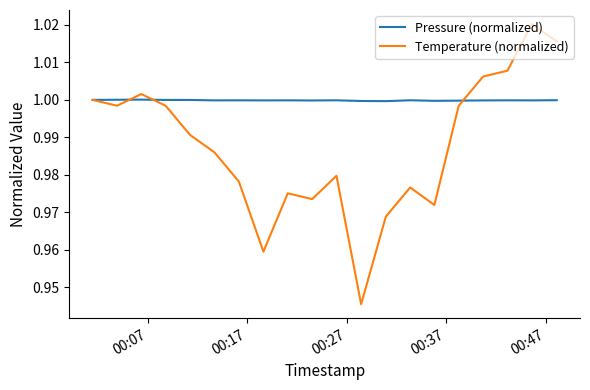

Which series has the largest total across all categories?

Pressure (normalized)